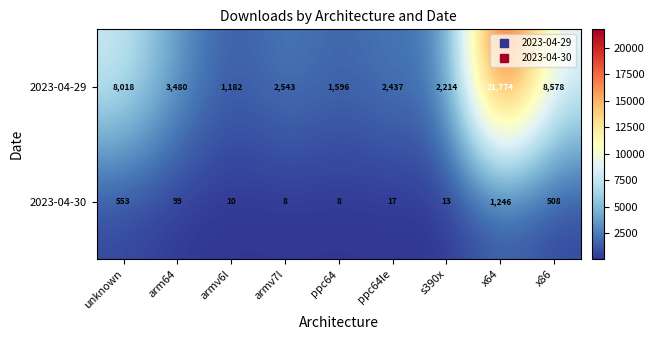

What is the minimum value shown in the chart?

8